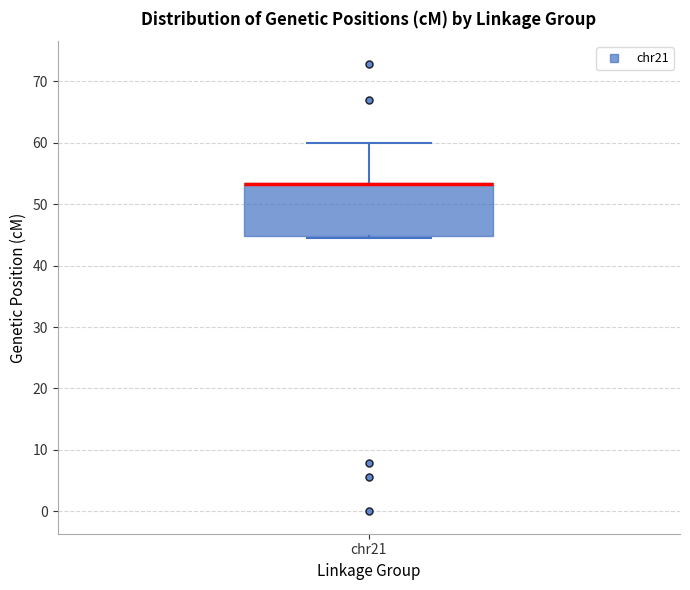

Where is the upper edge of the box for chr21 on the y-axis? The values are not printed on the chart, so give them approximately, as read against the axis.

53